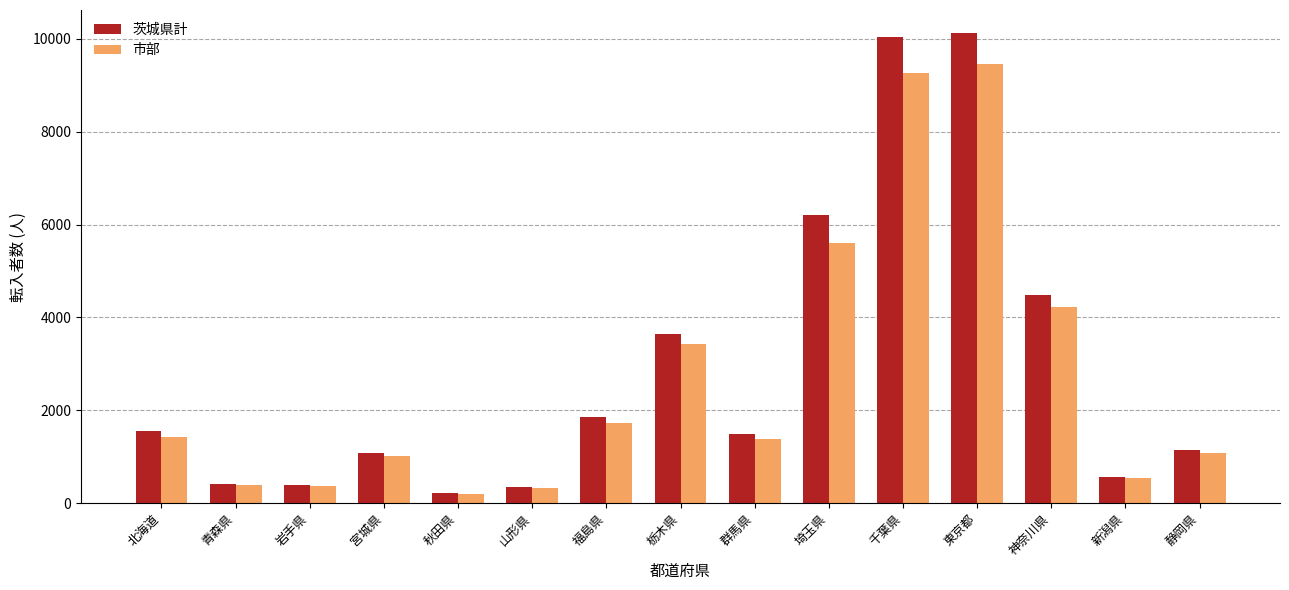

List the series in order of their peak value, highest first.

茨城県計, 市部